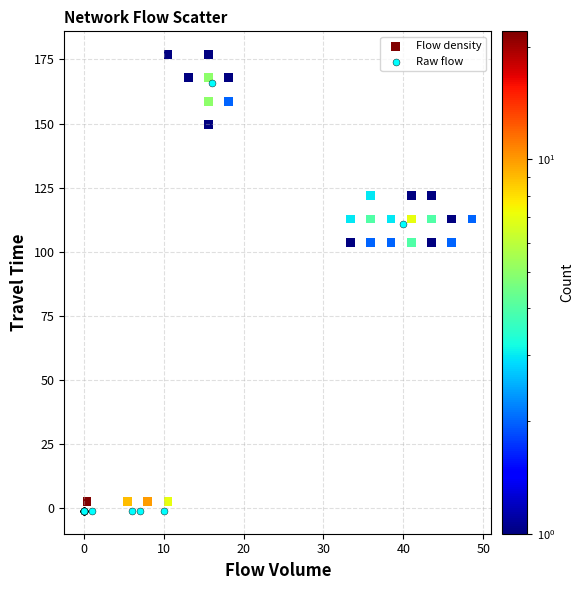

Which series reaches the maximum Y coordinate?

Flow density